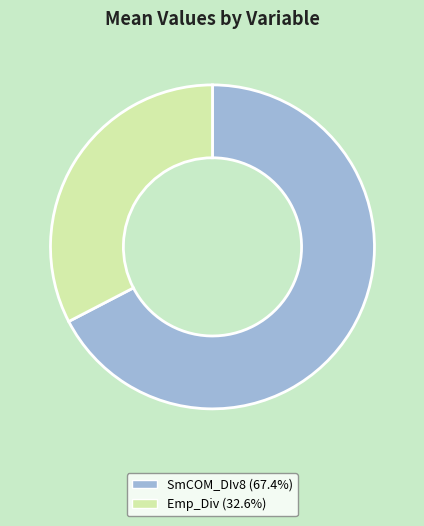

Does Emp_Div represent more than half of the total?

No